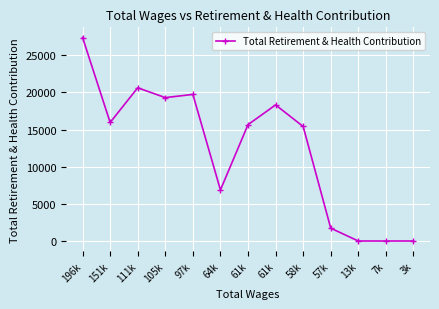

How many data points are less than 15670?

6